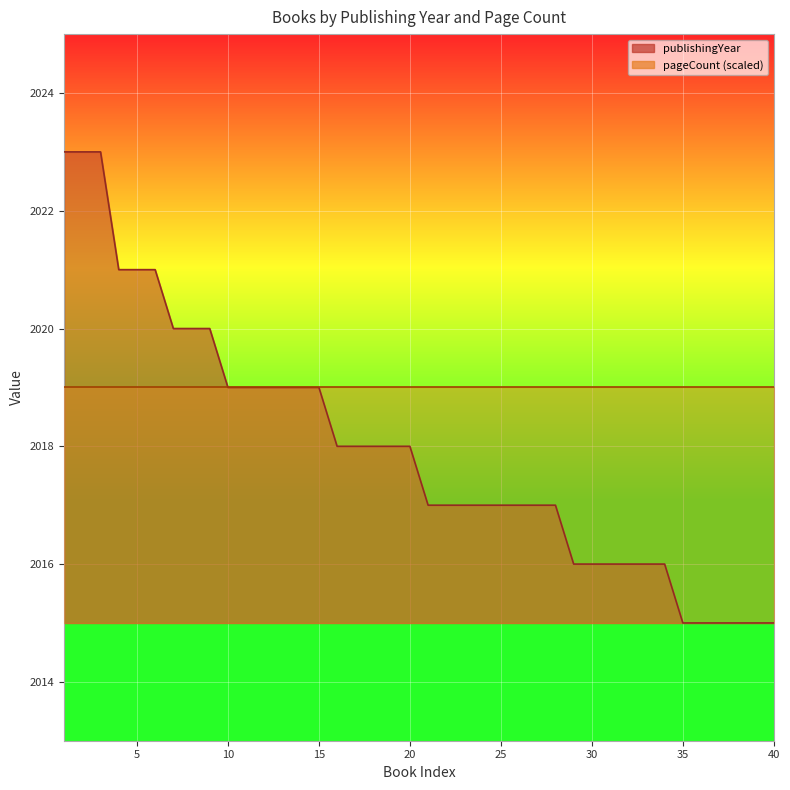

List the labels in order of value, largest first.

1, 2, 3, 4, 5, 6, 7, 8, 9, 10, 11, 12, 13, 14, 15, 16, 17, 18, 19, 20, 21, 22, 23, 24, 25, 26, 27, 28, 29, 30, 31, 32, 33, 34, 35, 36, 37, 38, 39, 40